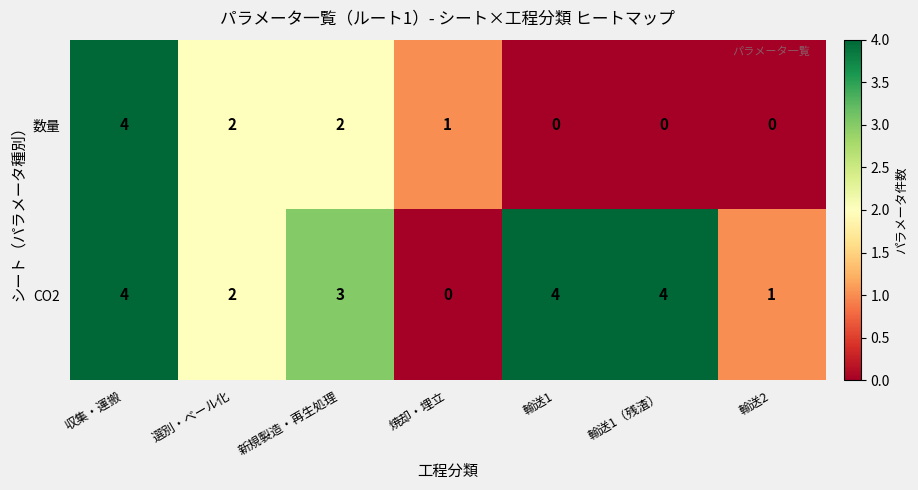

Where does the 数量 series first go above 1?

収集・運搬